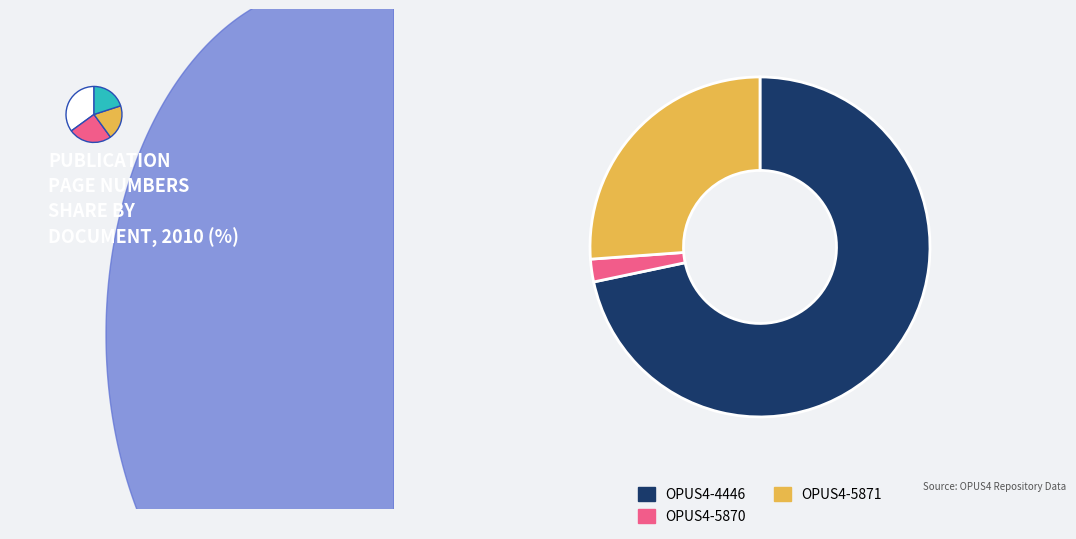

Which category has the biggest portion of the pie?

OPUS4-4446